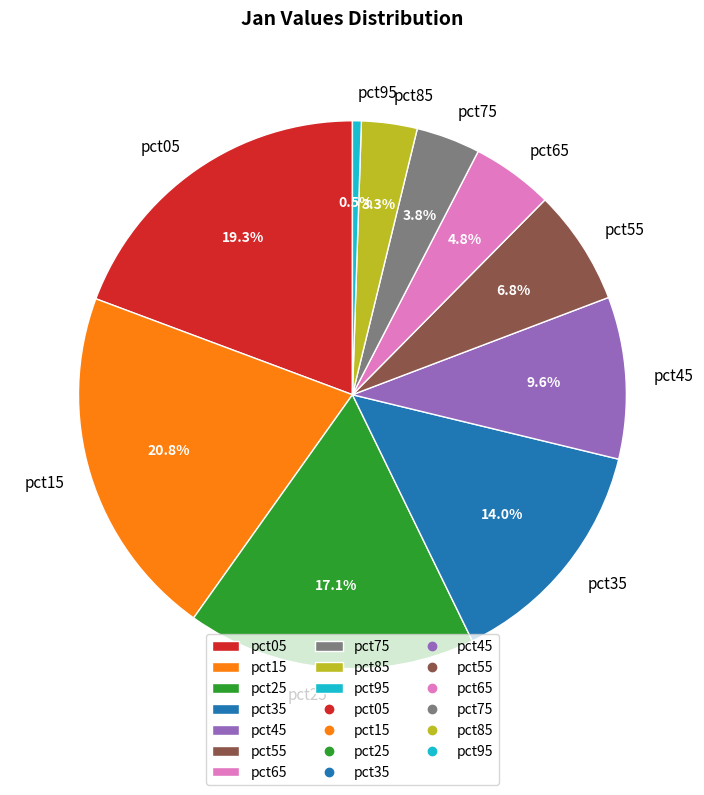

To the nearest percent, what percentage of the pie is pct05?

19%